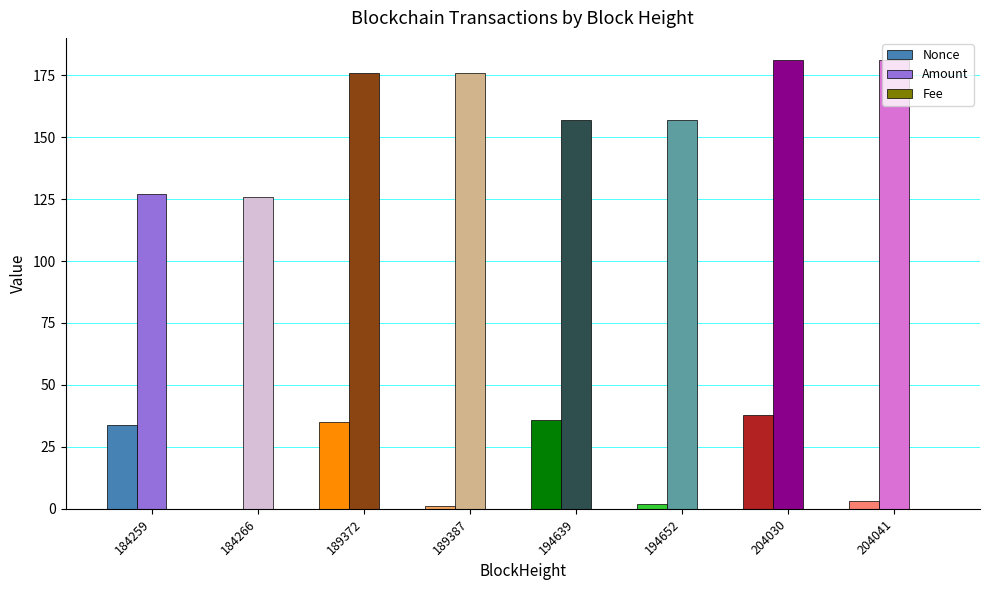

True or false: Nonce has a value of 34.0 at 184259.

True